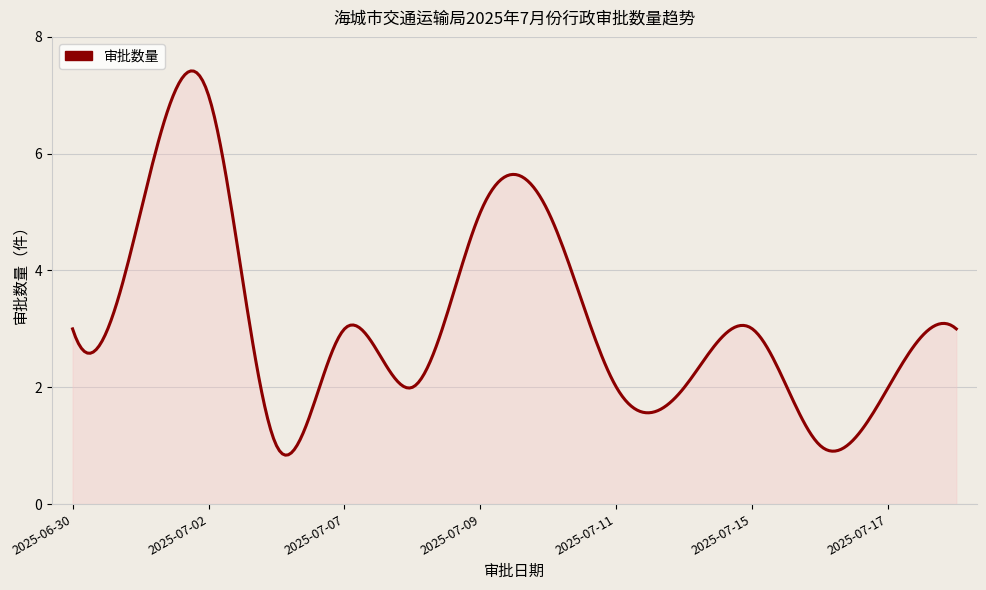

What is the maximum value shown in the chart?

7.4